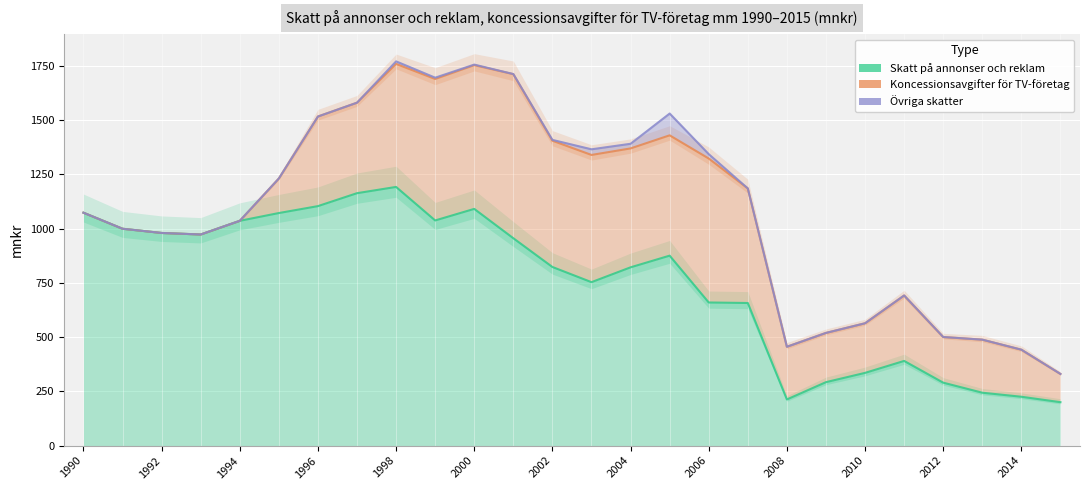

How many values in the Övriga skatter series are below 1184?

13